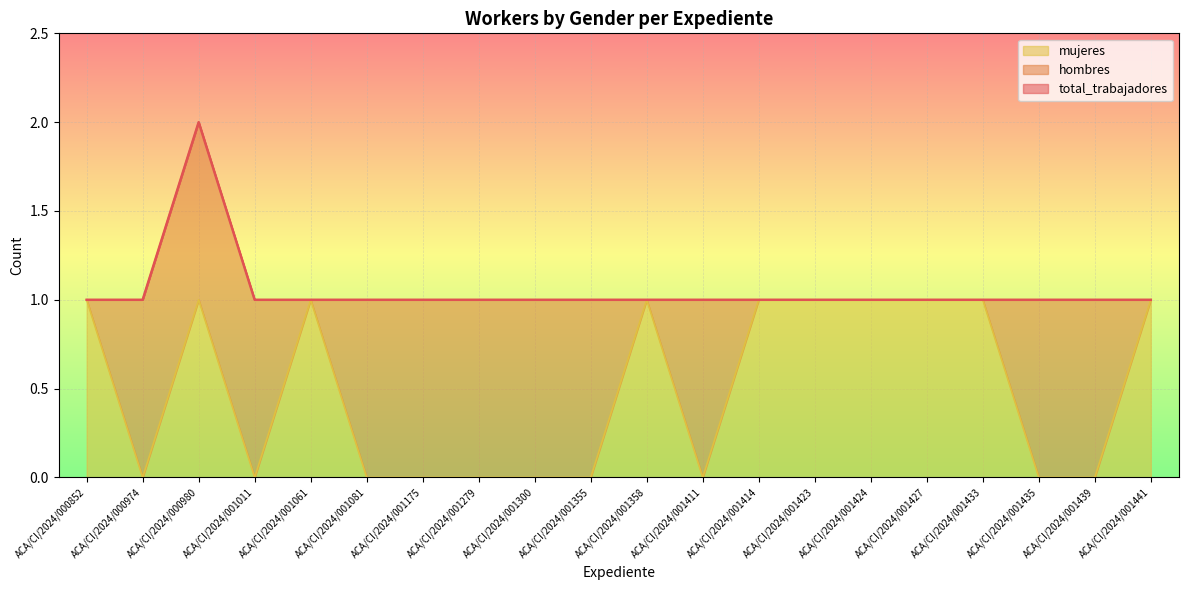

At which category is the sum across all series the highest?

ACA/CI/2024/000980